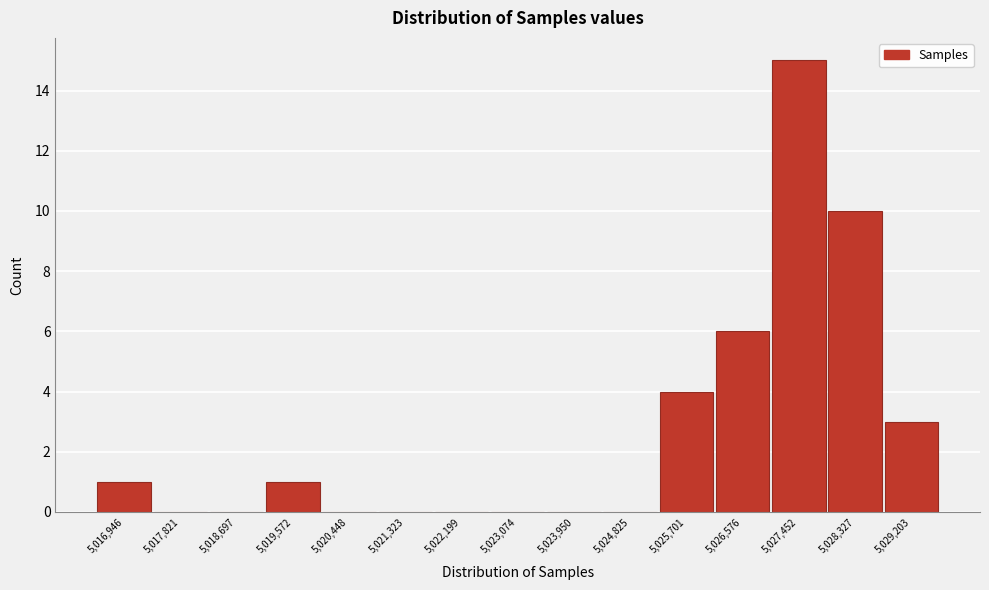

Reading left to right, what are all the values shown in this chart?

5,016,946=1	5,017,821=0	5,018,697=0	5,019,572=1	5,020,448=0	5,021,323=0	5,022,199=0	5,023,074=0	5,023,950=0	5,024,825=0	5,025,701=4	5,026,576=6	5,027,452=15	5,028,327=10	5,029,203=3